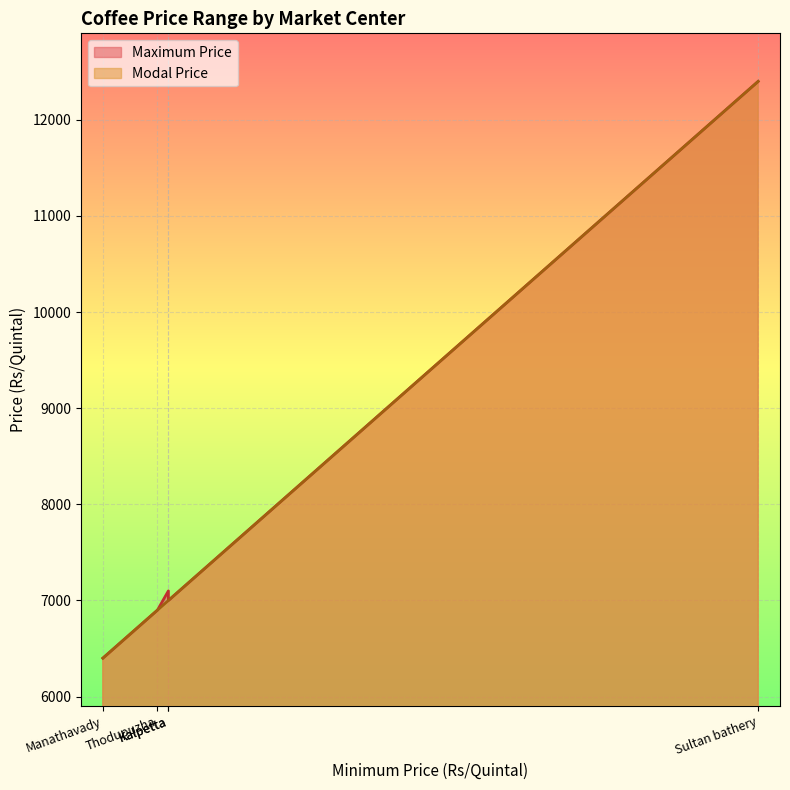

What value does the Modal Price series have at Thodupuzha, to the nearest 100?

6900